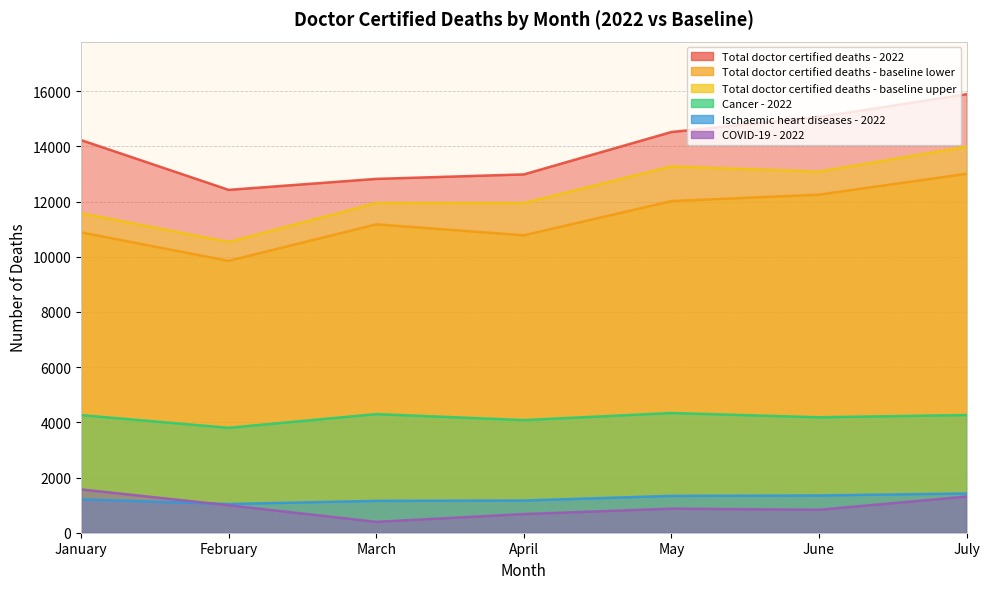

The Total doctor certified deaths - baseline upper series shows 3810 at February. True or false?

False